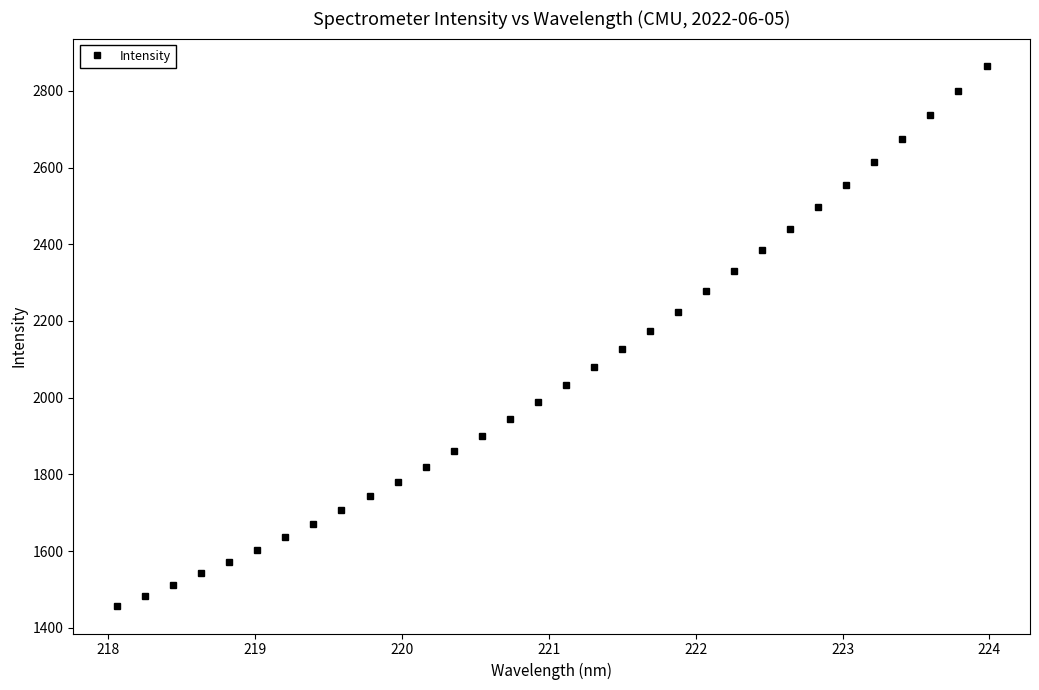

What is the greatest value displayed?

2865.7